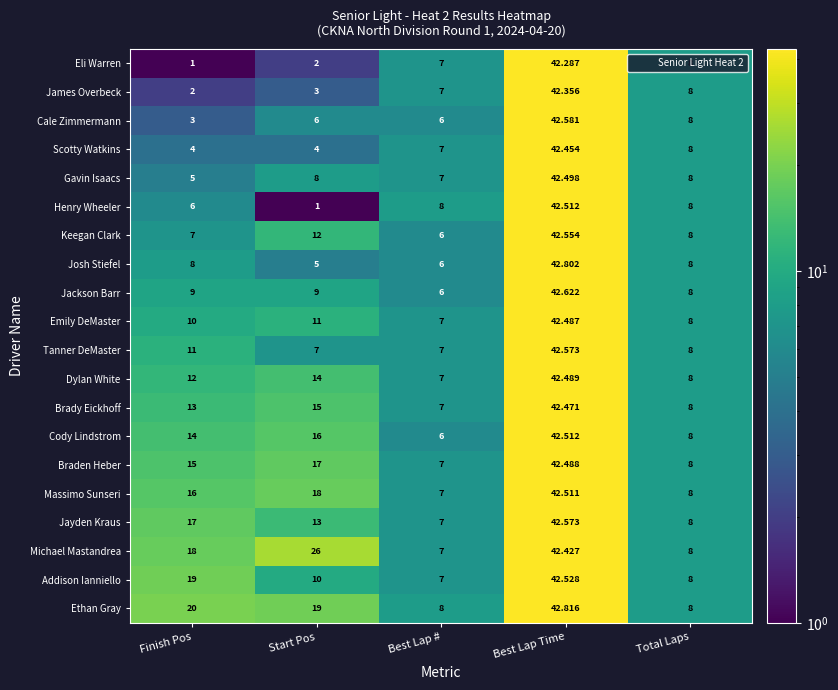

At Start Pos, list the series in order from smallest to largest.

Henry Wheeler, Eli Warren, James Overbeck, Scotty Watkins, Josh Stiefel, Cale Zimmermann, Tanner DeMaster, Gavin Isaacs, Jackson Barr, Addison Ianniello, Emily DeMaster, Keegan Clark, Jayden Kraus, Dylan White, Brady Eickhoff, Cody Lindstrom, Braden Heber, Massimo Sunseri, Ethan Gray, Michael Mastandrea